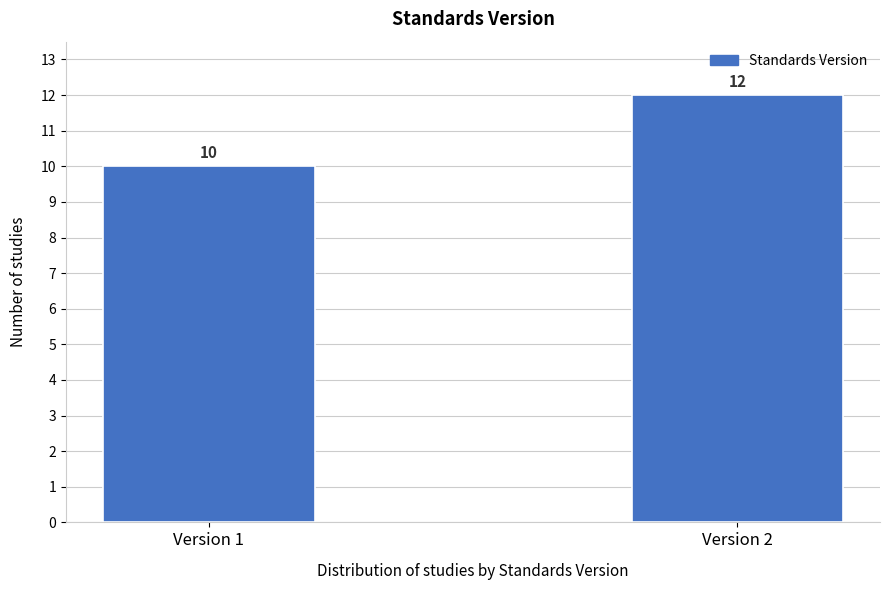

Reading left to right, extract all data points from this chart.

Version 1=10	Version 2=12